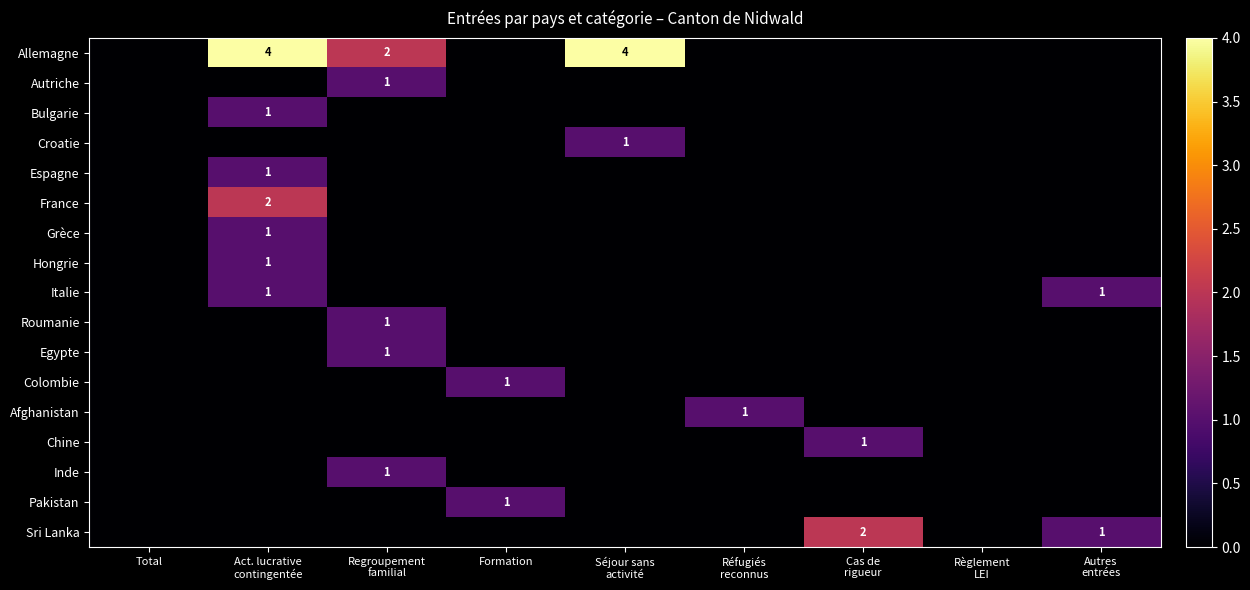

How many positive values does the Bulgarie series have?

1